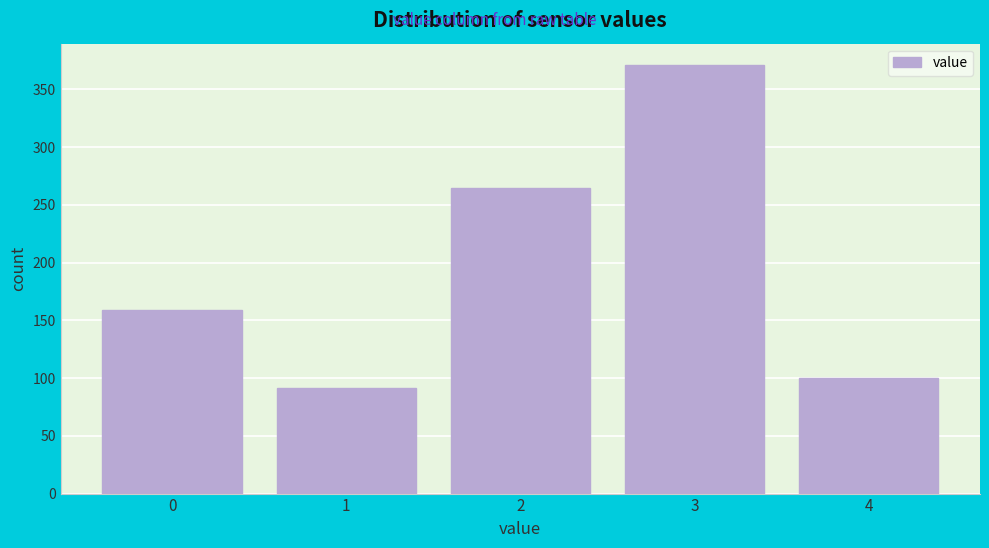

Reading left to right, list all the values displayed in this chart.

0=159	1=91	2=265	3=371	4=100